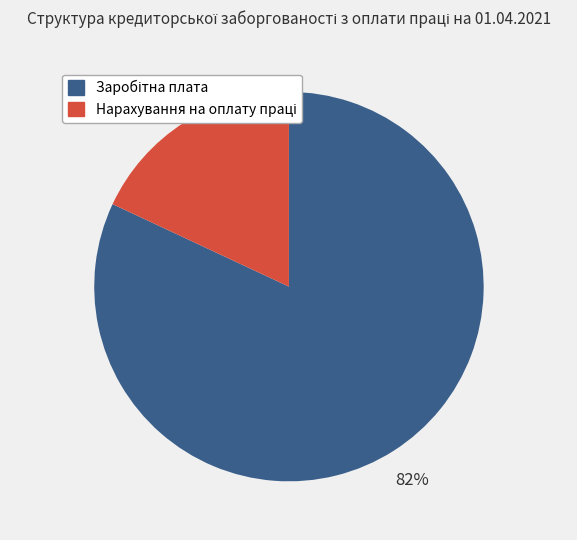

To the nearest percent, what is the difference between the largest and smallest slice percentages?

64%